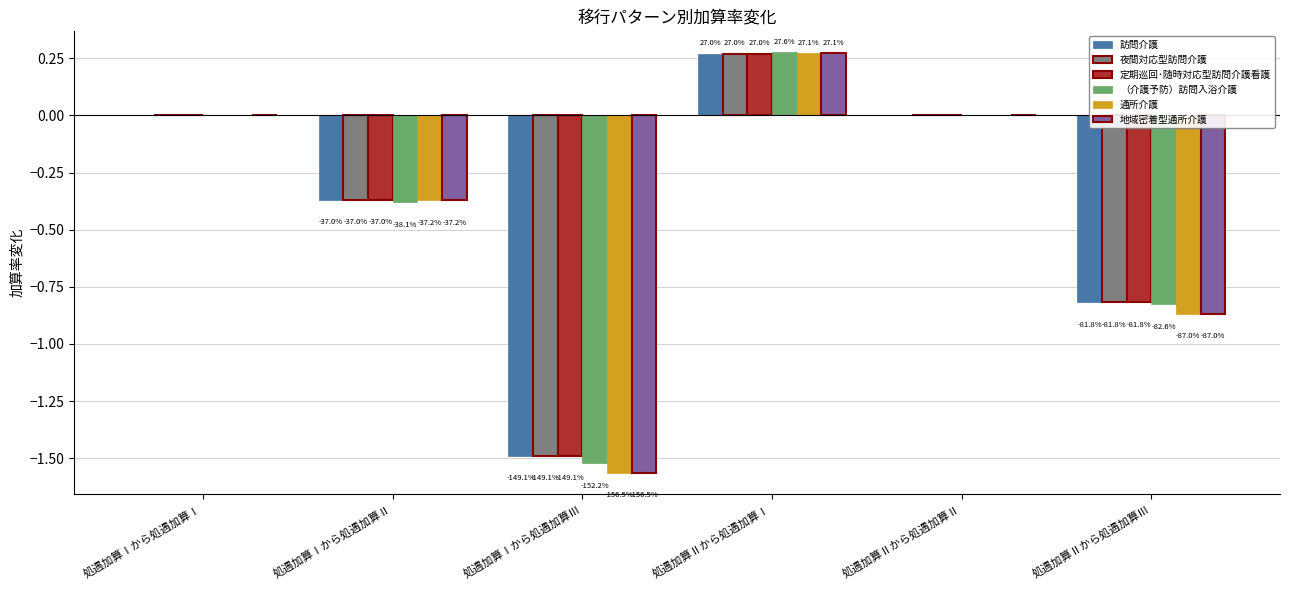

Which series has the widest spread of values?

通所介護